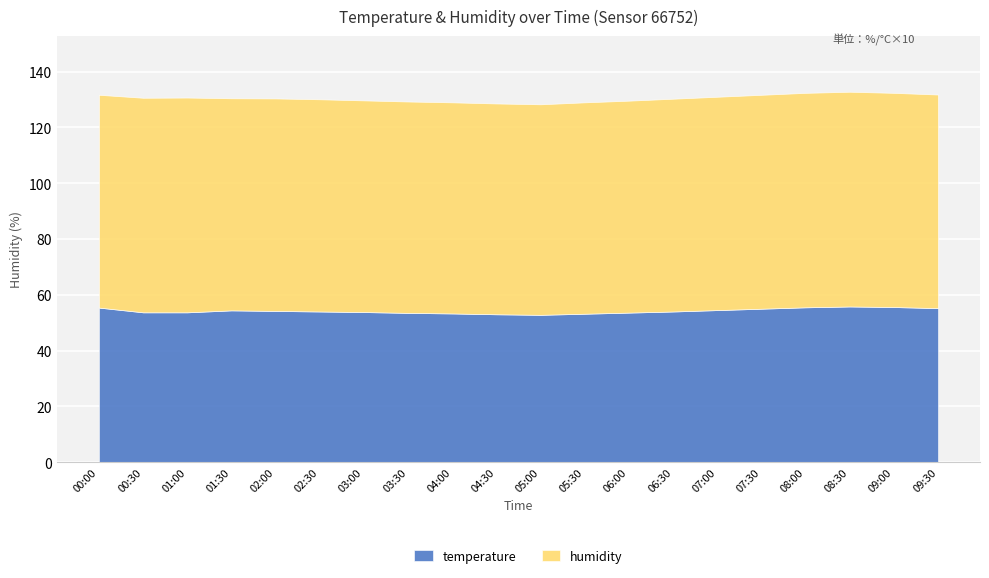

Which has a higher value, 03:00 or 00:30?

00:30